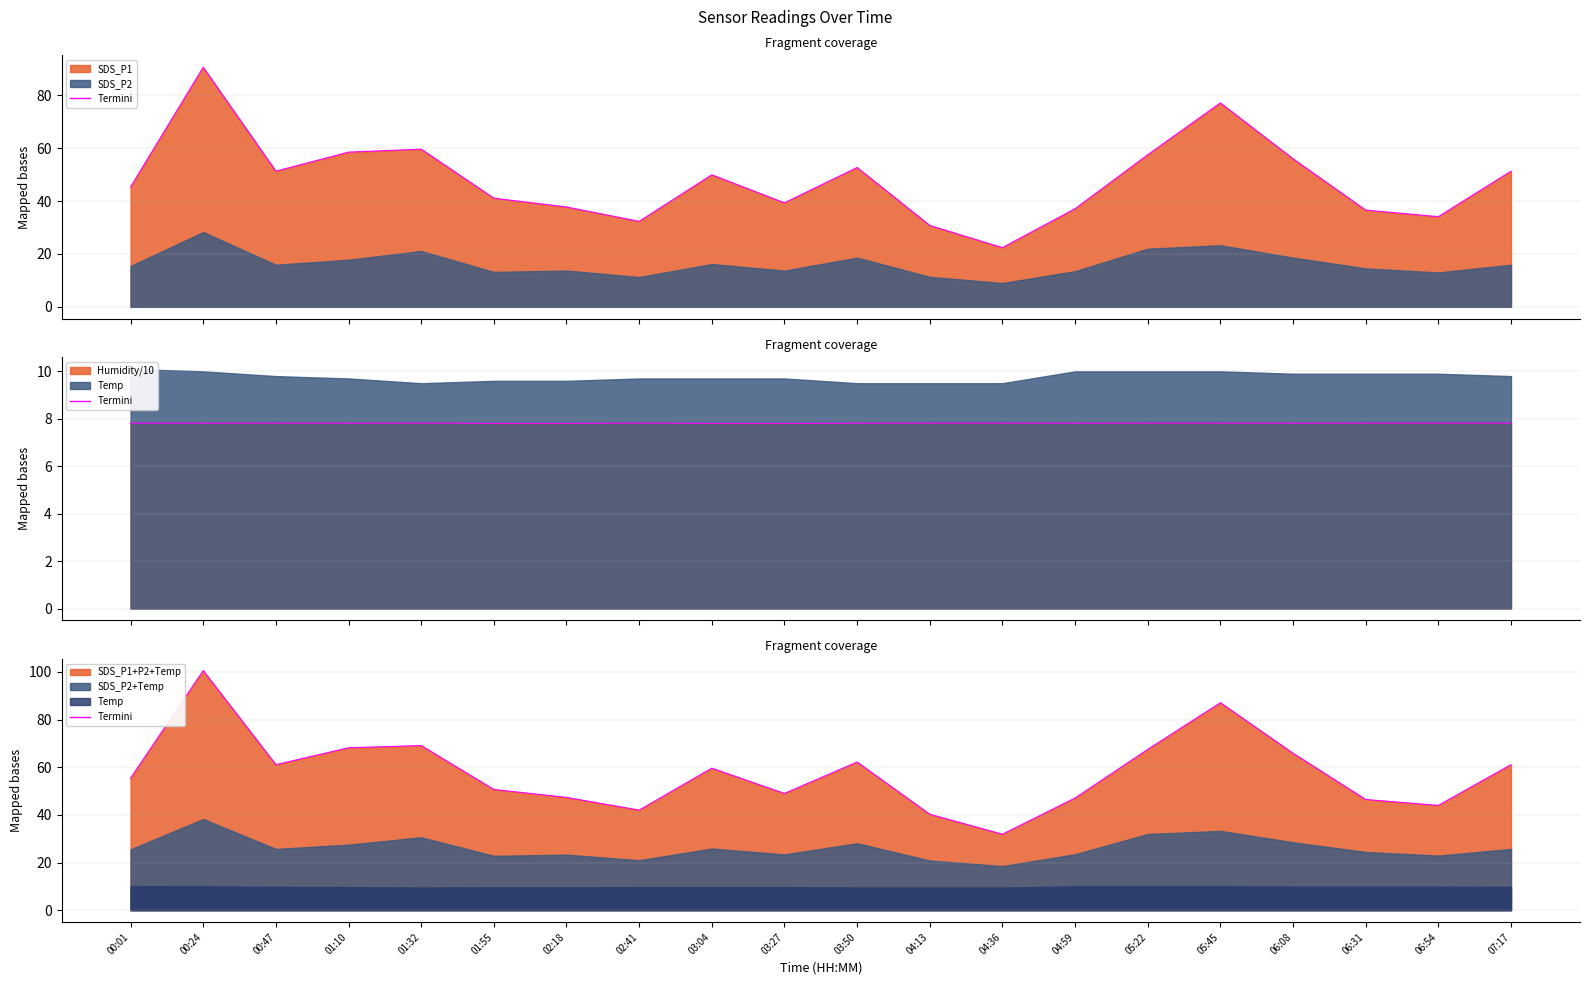

What value does the data have at 06:54?

44.0